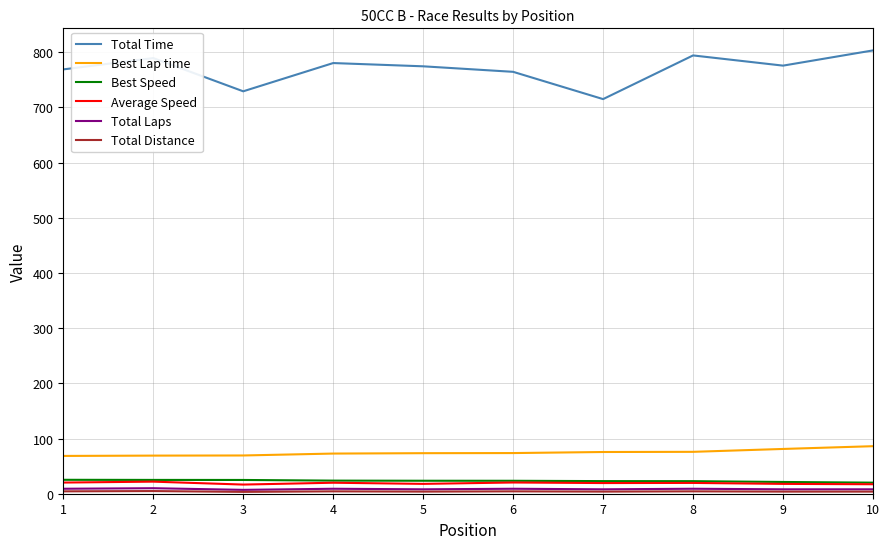

True or false: Total Laps and Best Lap time intersect in this chart.

False